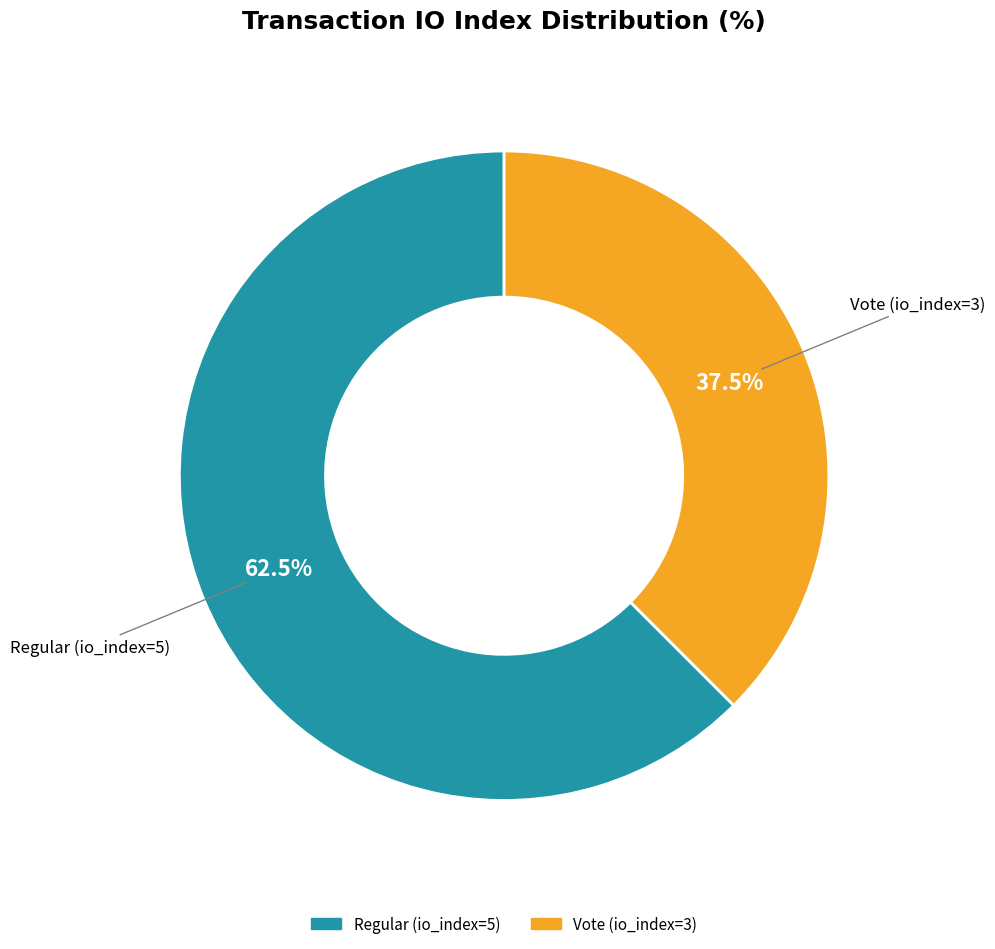

To the nearest percent, what is the difference between the Regular (io_index=5) and Vote (io_index=3) slice percentages?

25%